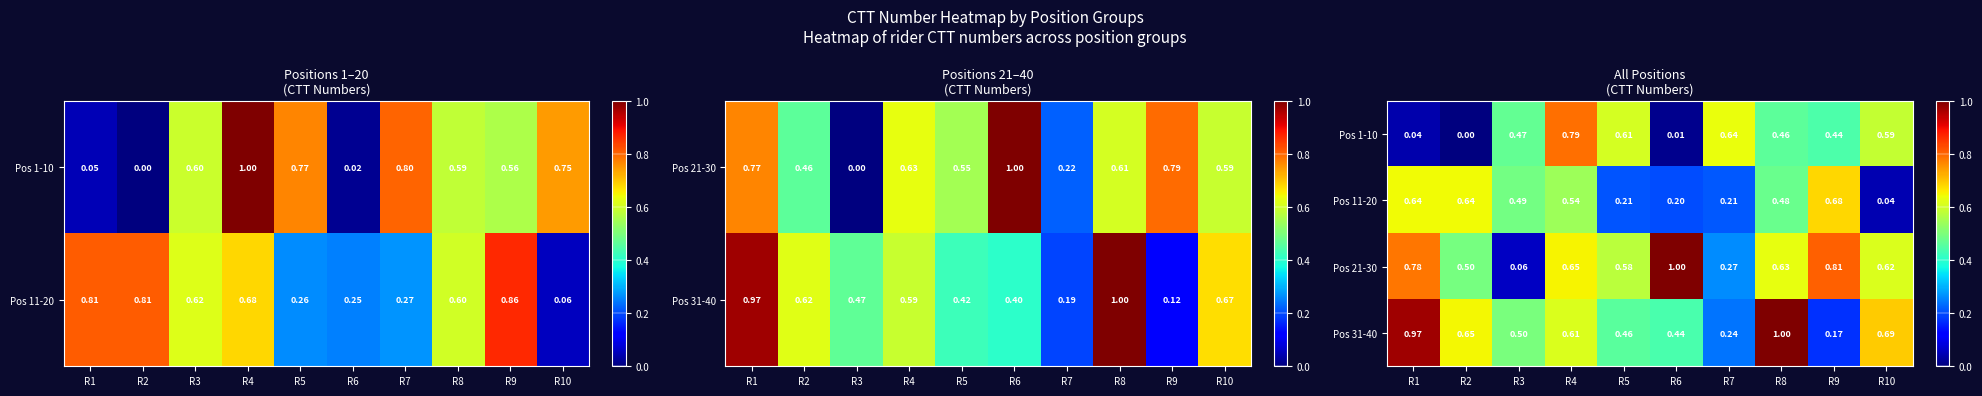

What value does the Pos 11-20 series have at R3?

0.5